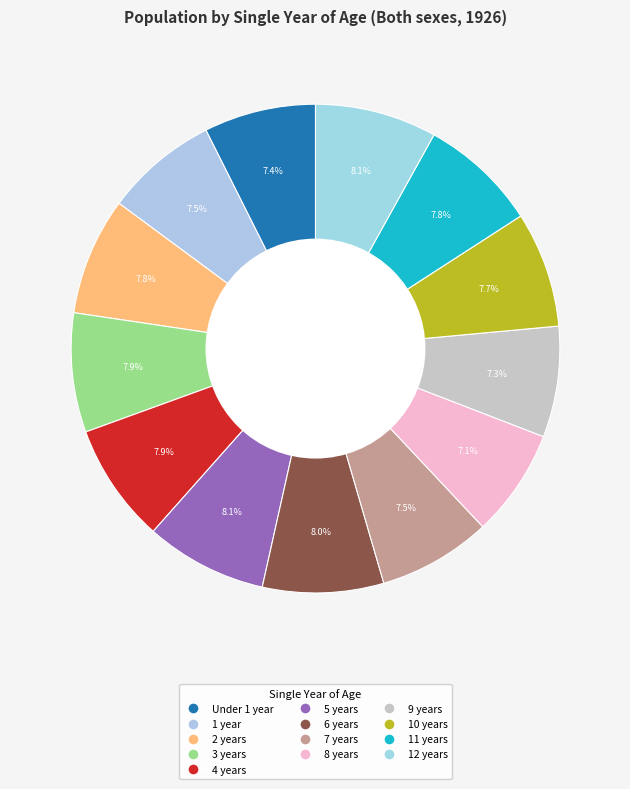

What is the smallest slice in the pie chart?

8 years